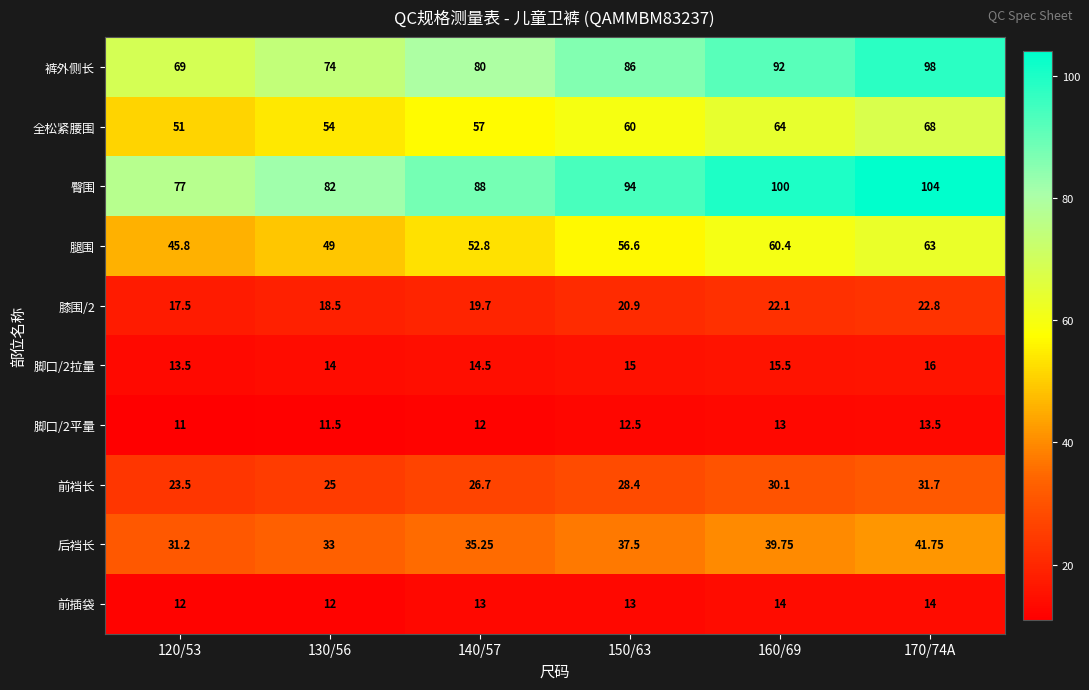

Which series has the largest total across all categories?

臀围